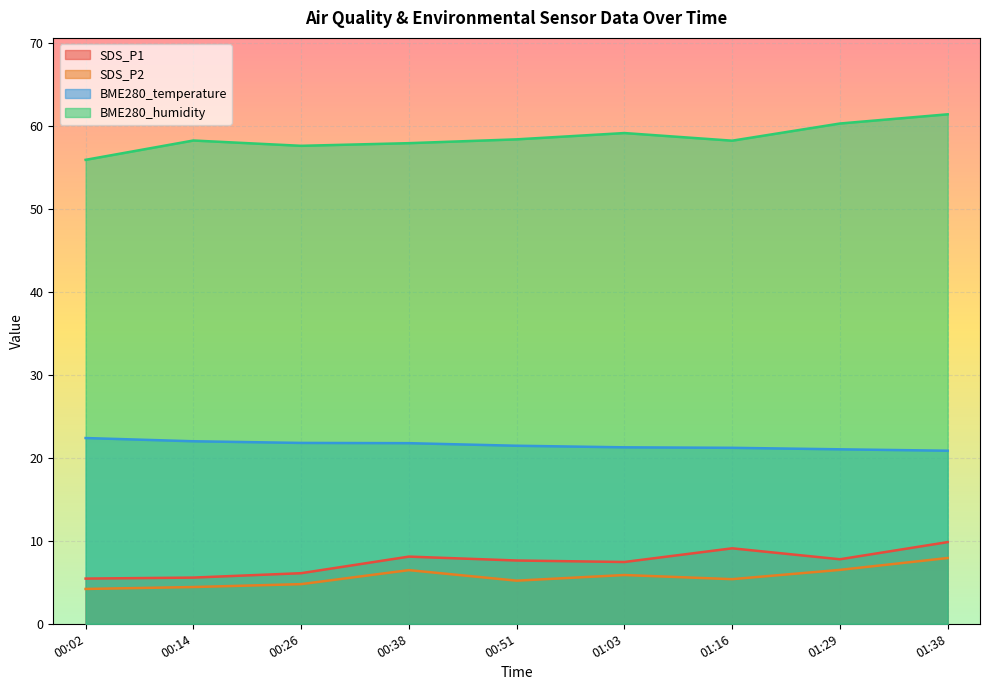

At 01:16, list the series in order from largest to smallest.

BME280_humidity, BME280_temperature, SDS_P1, SDS_P2